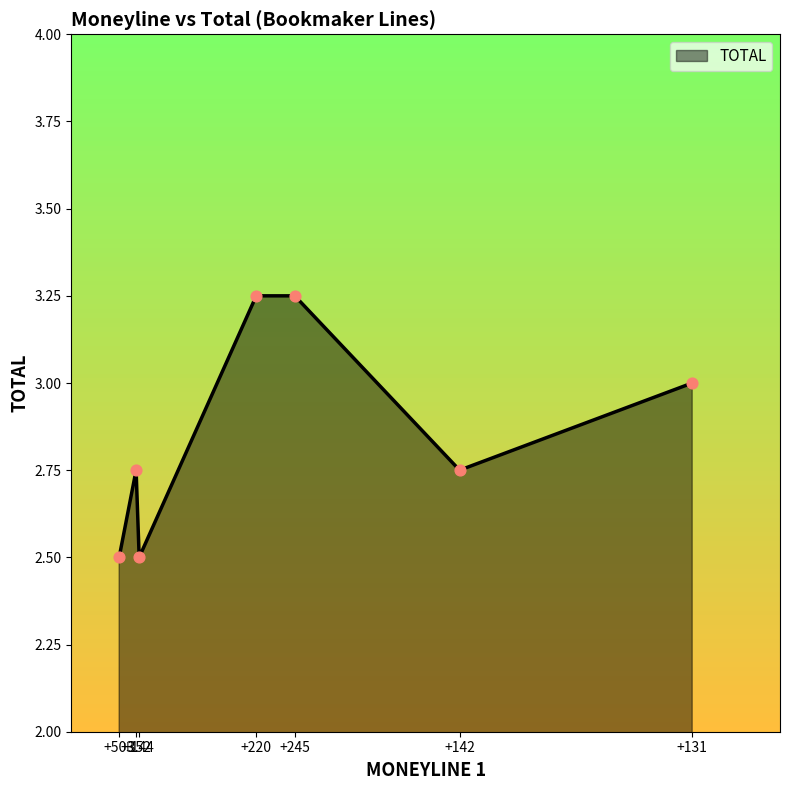

What is the change in value from +245 to +142?

-0.5